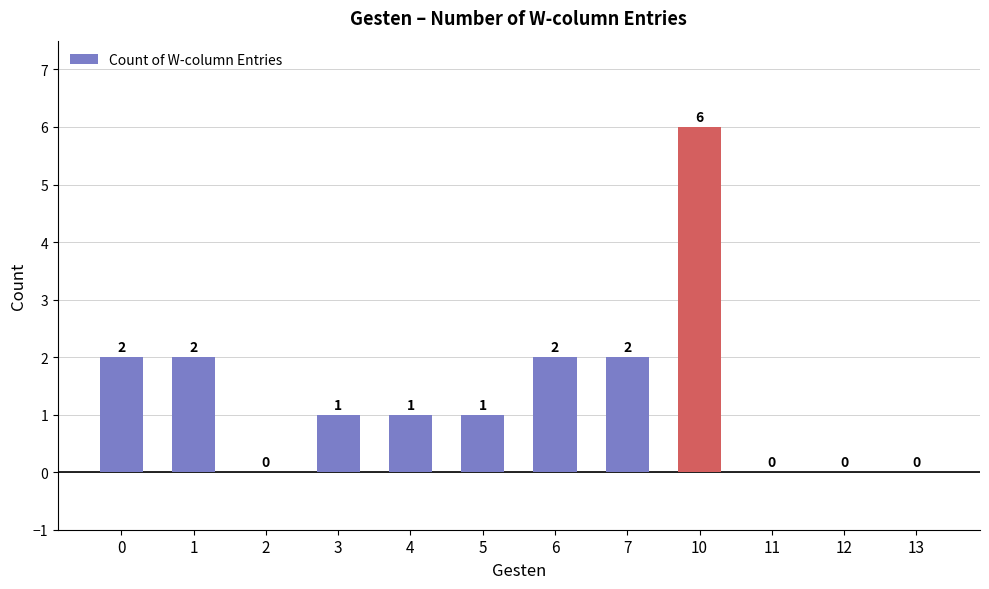

How many positive values are there?

8